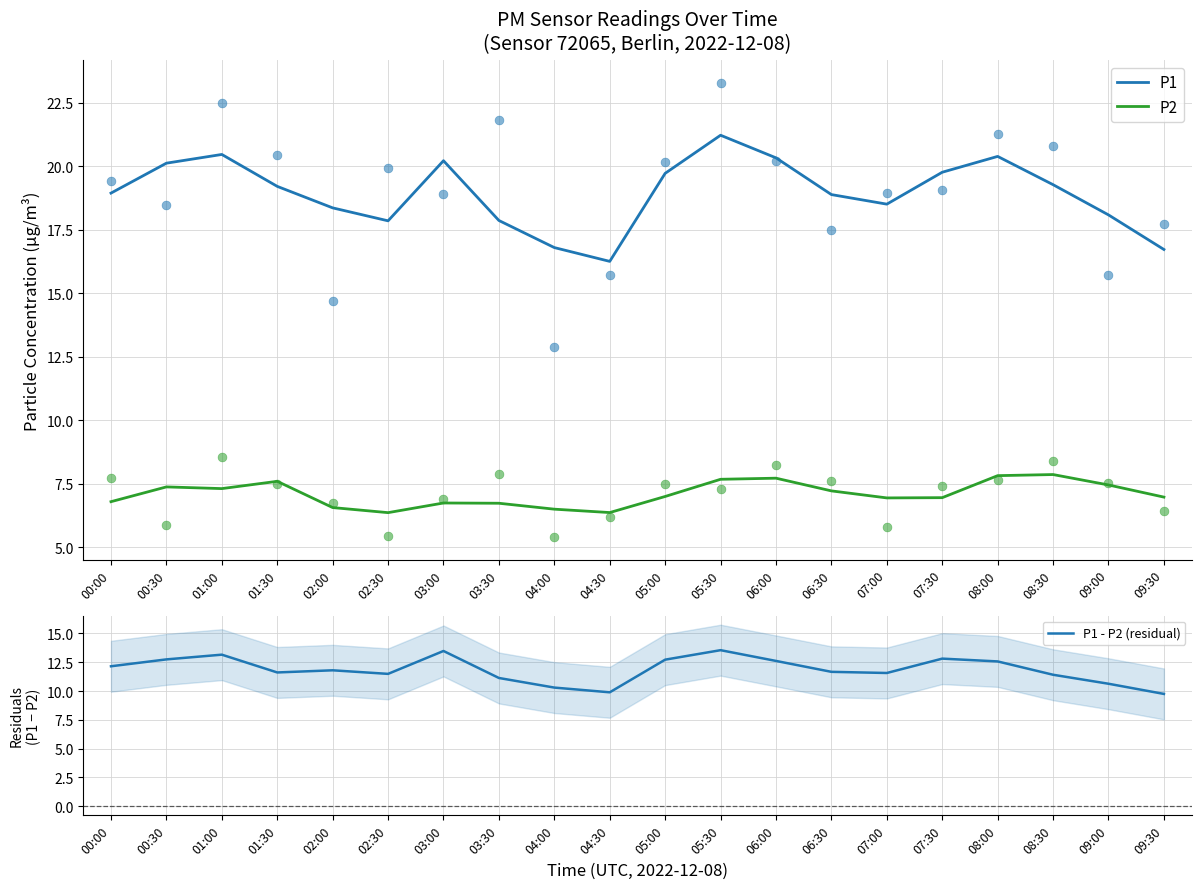

What are all the series names shown in the legend?

P1, P2, P1 - P2 (residual)